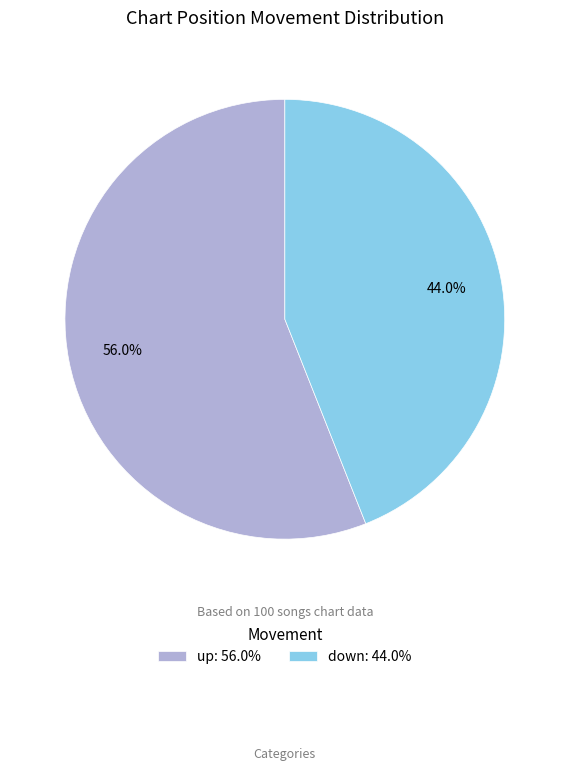

Does down account for over 50% of the chart?

No